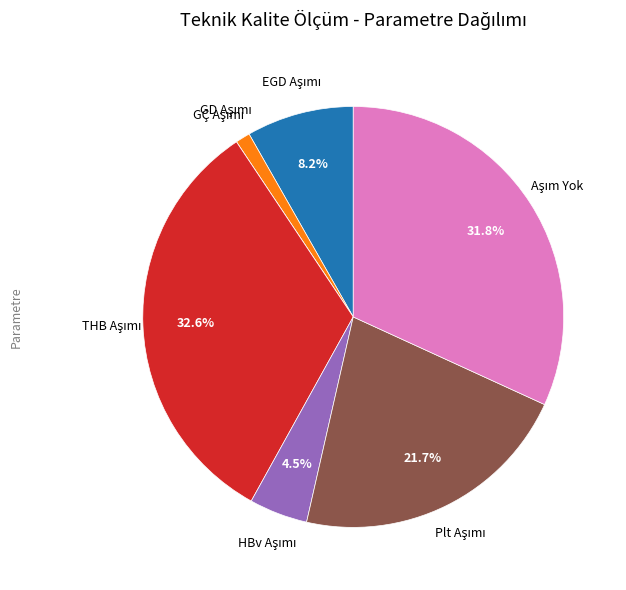

Does any single category account for the majority?

No